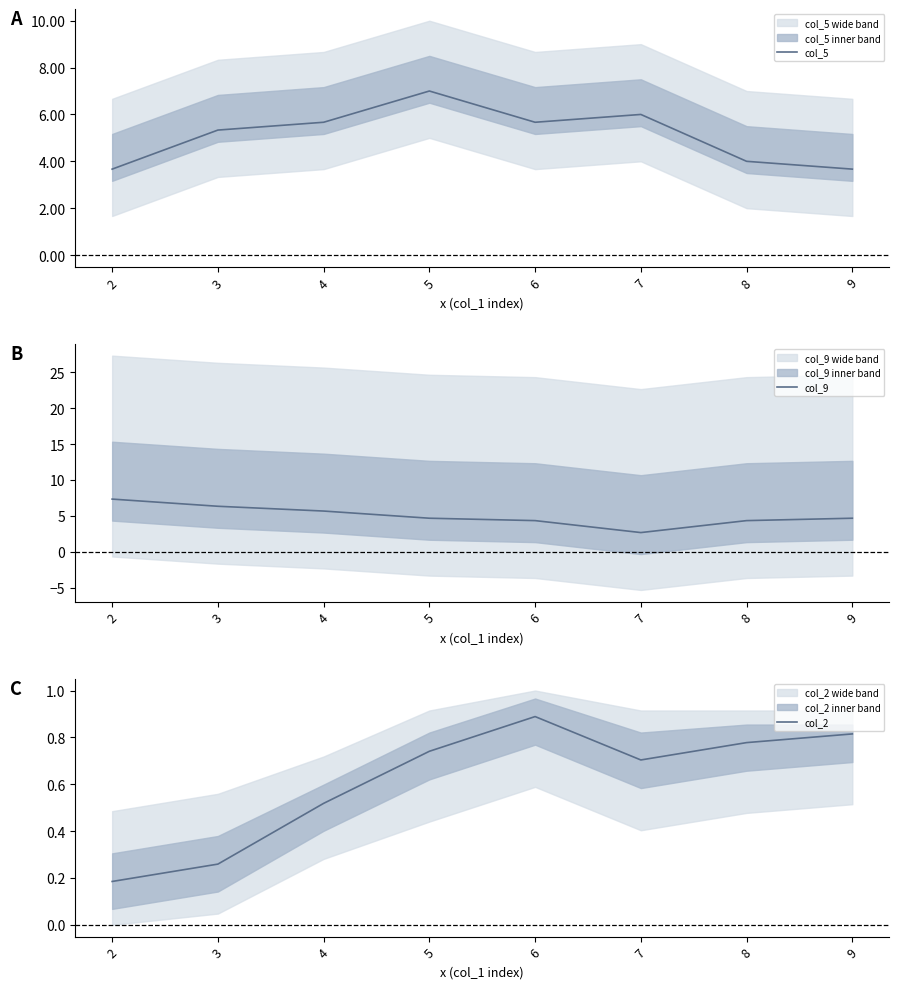

Which series changed the most between 2 and 6?

col_9